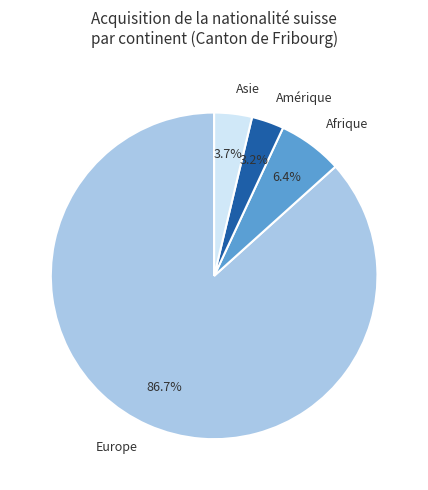

To the nearest percent, what is the difference between the Europe and Asie slice percentages?

83%